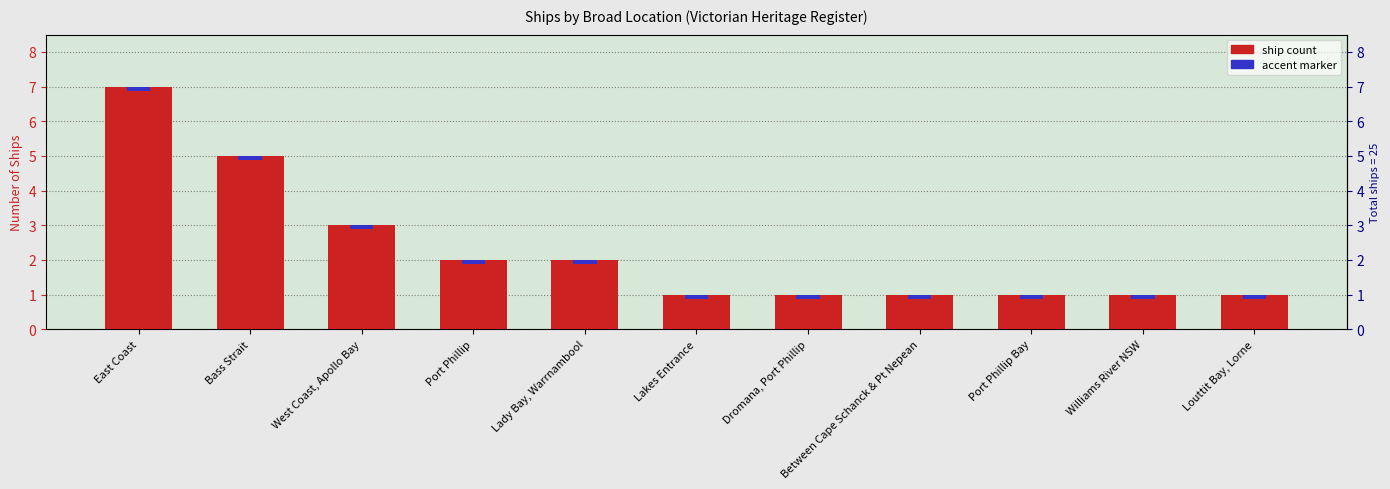

Is it true that the value at Lakes Entrance is 1?

True